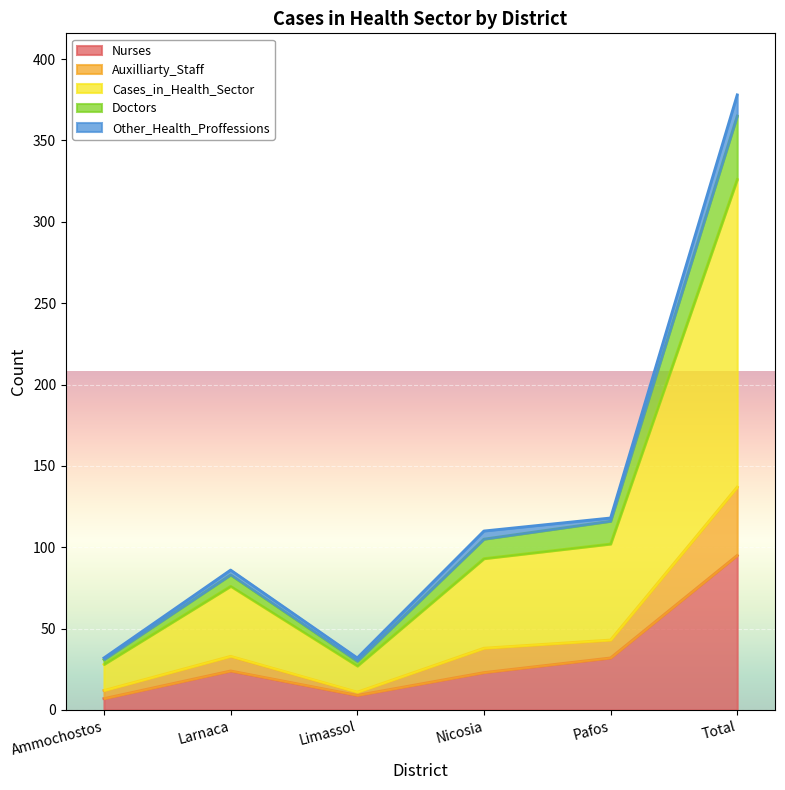

What position from the left is Limassol?

3